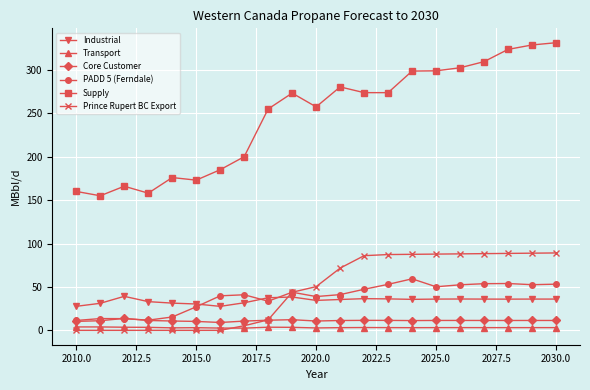

Count the number of categories in the chart.

21